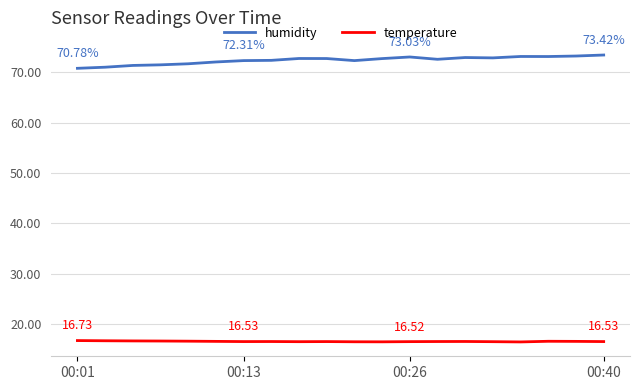

List the series in order of their peak value, lowest first.

temperature, humidity